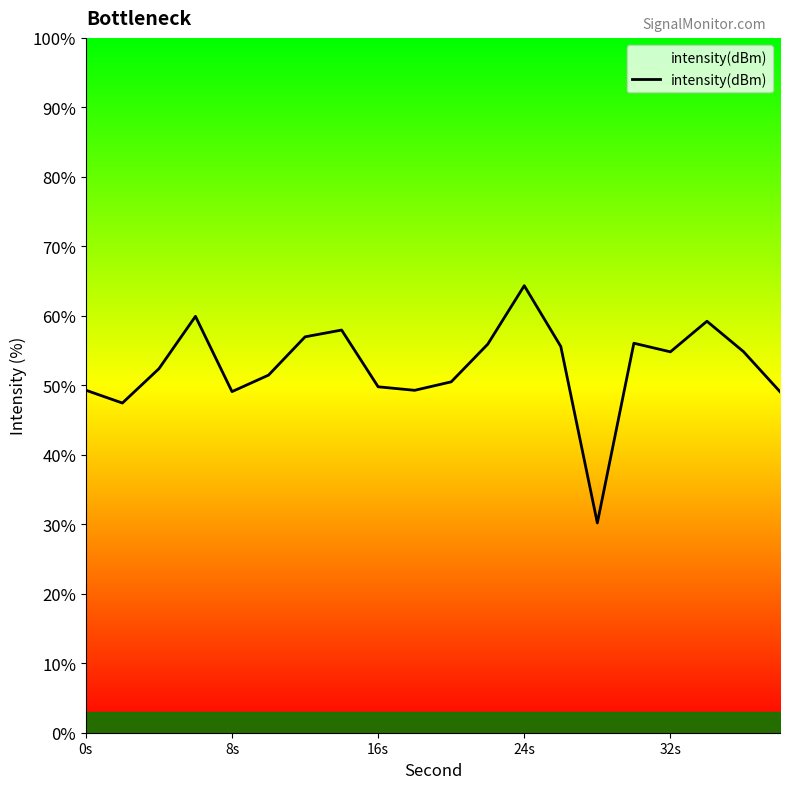

What is the smallest value displayed?

30.2